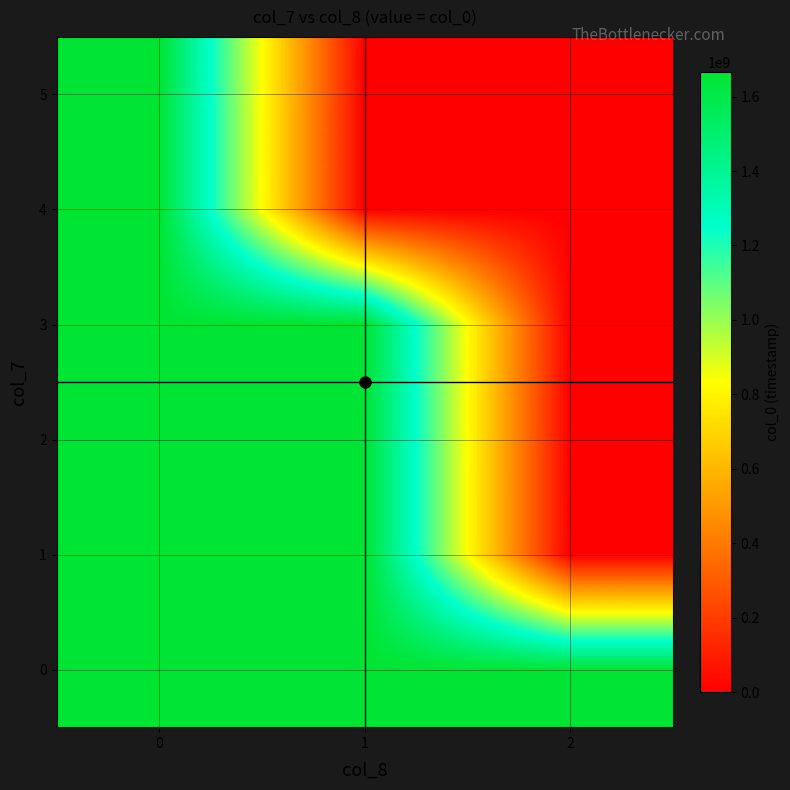

Reading left to right, list all the values displayed in this chart.

0: 0=1666144975.0	1=1666145032.0	2=1666144816.0
1: 0=1666145118.0	1=1666145013.6	2=0.0
2: 0=1666144960.8	1=1666145031.9	2=0.0
3: 0=1666145040.6	1=1666145014.5	2=0.0
4: 0=1666145066.0	1=0.0	2=0.0
5: 0=1666145182.5	1=0.0	2=0.0